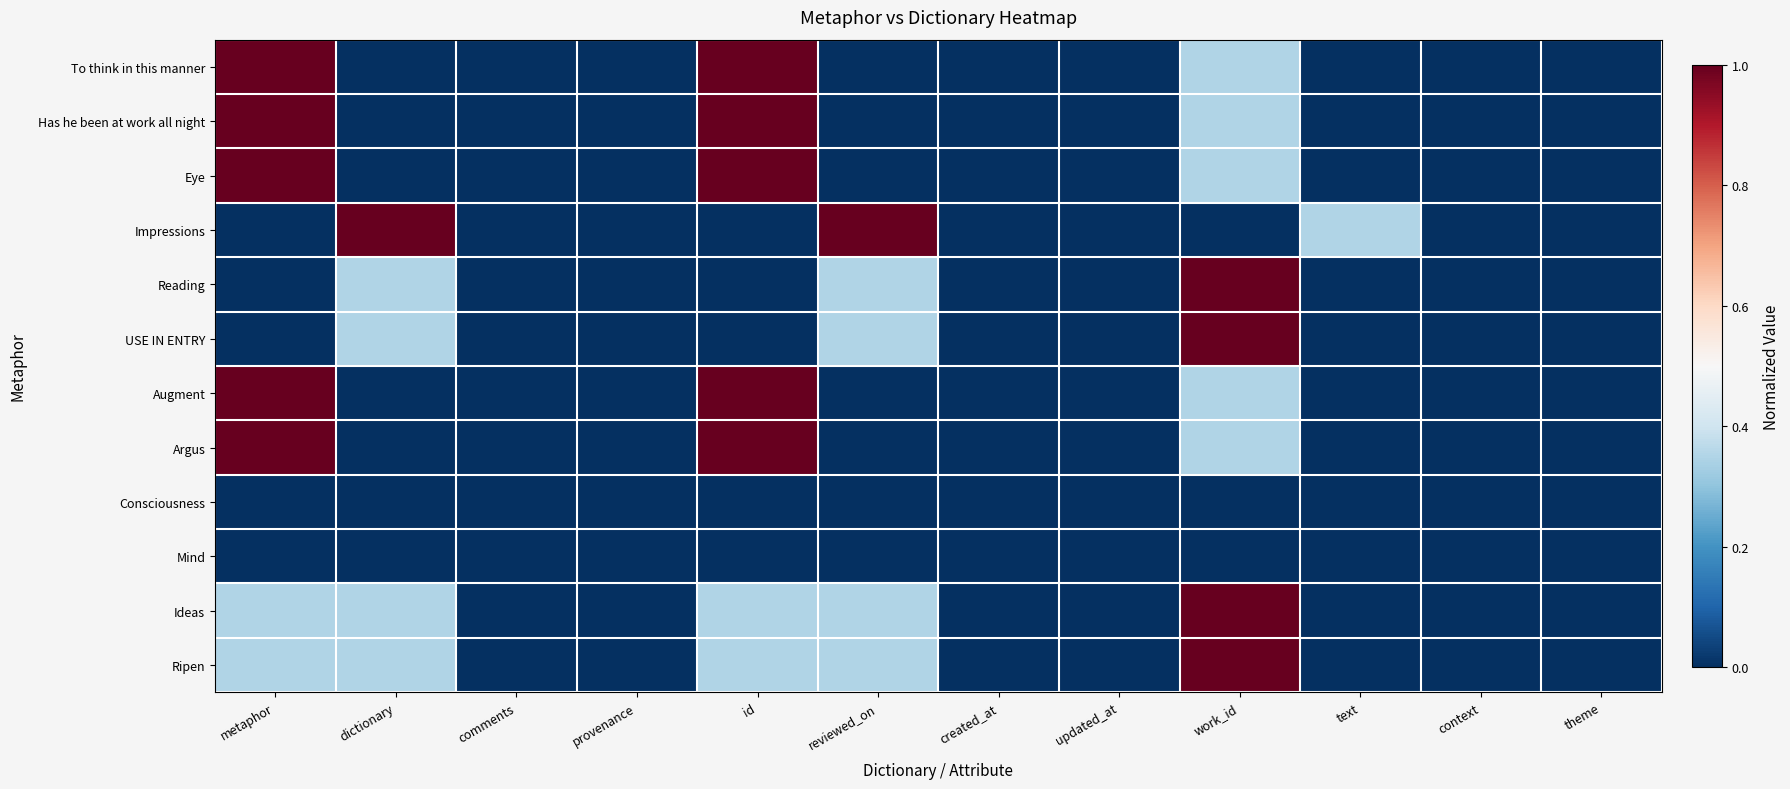

Reading left to right, list all the values displayed in this chart.

To think in this manner: metaphor=1.0	dictionary=0.0	comments=0.0	provenance=0.0	id=1.0	reviewed_on=0.0	created_at=0.0	updated_at=0.0	work_id=0.3	text=0.0	context=0.0	theme=0.0
Has he been at work all night: metaphor=1.0	dictionary=0.0	comments=0.0	provenance=0.0	id=1.0	reviewed_on=0.0	created_at=0.0	updated_at=0.0	work_id=0.3	text=0.0	context=0.0	theme=0.0
Eye: metaphor=1.0	dictionary=0.0	comments=0.0	provenance=0.0	id=1.0	reviewed_on=0.0	created_at=0.0	updated_at=0.0	work_id=0.3	text=0.0	context=0.0	theme=0.0
Impressions: metaphor=0.0	dictionary=1.0	comments=0.0	provenance=0.0	id=0.0	reviewed_on=1.0	created_at=0.0	updated_at=0.0	work_id=0.0	text=0.3	context=0.0	theme=0.0
Reading: metaphor=0.0	dictionary=0.3	comments=0.0	provenance=0.0	id=0.0	reviewed_on=0.3	created_at=0.0	updated_at=0.0	work_id=1.0	text=0.0	context=0.0	theme=0.0
USE IN ENTRY: metaphor=0.0	dictionary=0.3	comments=0.0	provenance=0.0	id=0.0	reviewed_on=0.3	created_at=0.0	updated_at=0.0	work_id=1.0	text=0.0	context=0.0	theme=0.0
Augment: metaphor=1.0	dictionary=0.0	comments=0.0	provenance=0.0	id=1.0	reviewed_on=0.0	created_at=0.0	updated_at=0.0	work_id=0.3	text=0.0	context=0.0	theme=0.0
Argus: metaphor=1.0	dictionary=0.0	comments=0.0	provenance=0.0	id=1.0	reviewed_on=0.0	created_at=0.0	updated_at=0.0	work_id=0.3	text=0.0	context=0.0	theme=0.0
Consciousness: metaphor=0.0	dictionary=0.0	comments=0.0	provenance=0.0	id=0.0	reviewed_on=0.0	created_at=0.0	updated_at=0.0	work_id=0.0	text=0.0	context=0.0	theme=0.0
Mind: metaphor=0.0	dictionary=0.0	comments=0.0	provenance=0.0	id=0.0	reviewed_on=0.0	created_at=0.0	updated_at=0.0	work_id=0.0	text=0.0	context=0.0	theme=0.0
Ideas: metaphor=0.3	dictionary=0.3	comments=0.0	provenance=0.0	id=0.3	reviewed_on=0.3	created_at=0.0	updated_at=0.0	work_id=1.0	text=0.0	context=0.0	theme=0.0
Ripen: metaphor=0.3	dictionary=0.3	comments=0.0	provenance=0.0	id=0.3	reviewed_on=0.3	created_at=0.0	updated_at=0.0	work_id=1.0	text=0.0	context=0.0	theme=0.0